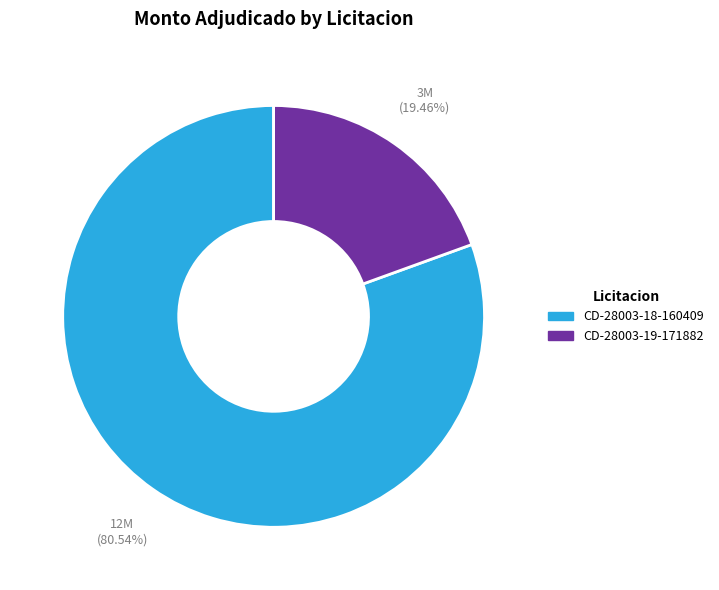

What is the ratio of the value at CD-28003-18-160409 to the value at CD-28003-19-171882?

4.1